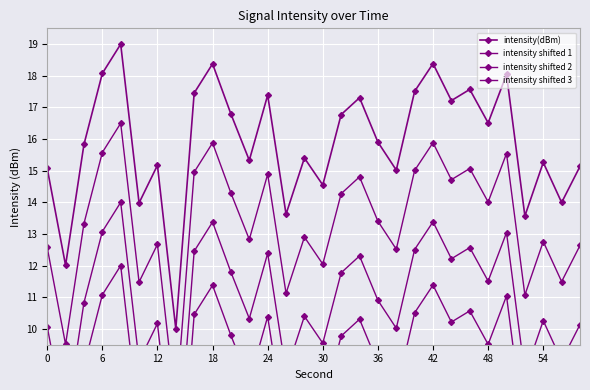

How many data points in intensity(dBm) are above 15?

23